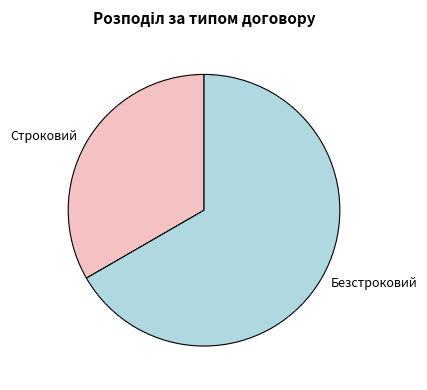

Combined, do Безстроковий and Строковий account for over 50%?

Yes